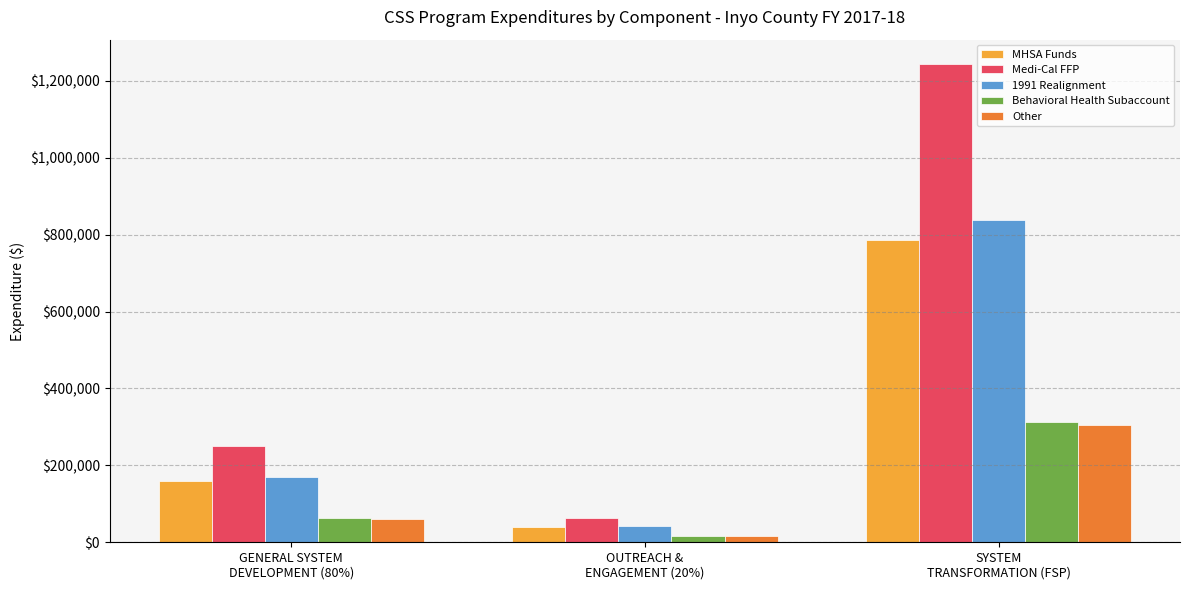

What is the greatest value displayed?

1245072.0